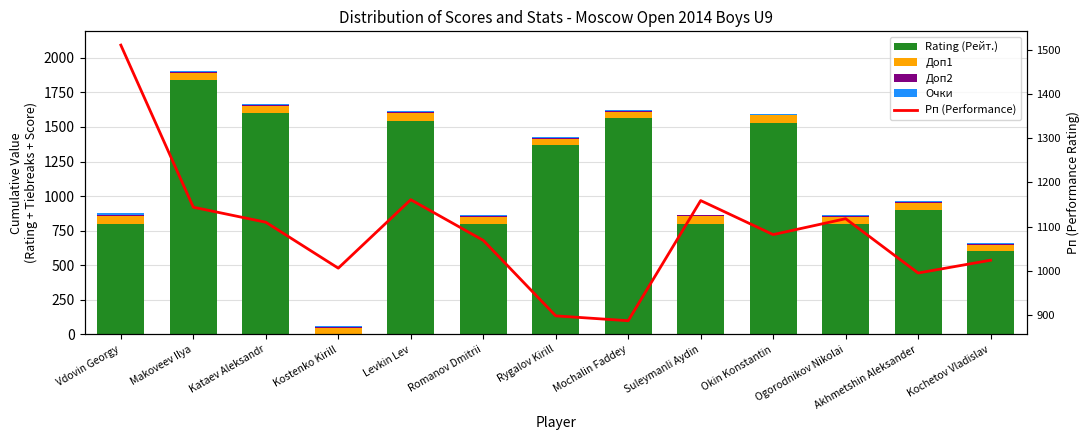

What are all the series names shown in the legend?

Rating (Рейт.), Доп1, Доп2, Очки, Рп (Performance)